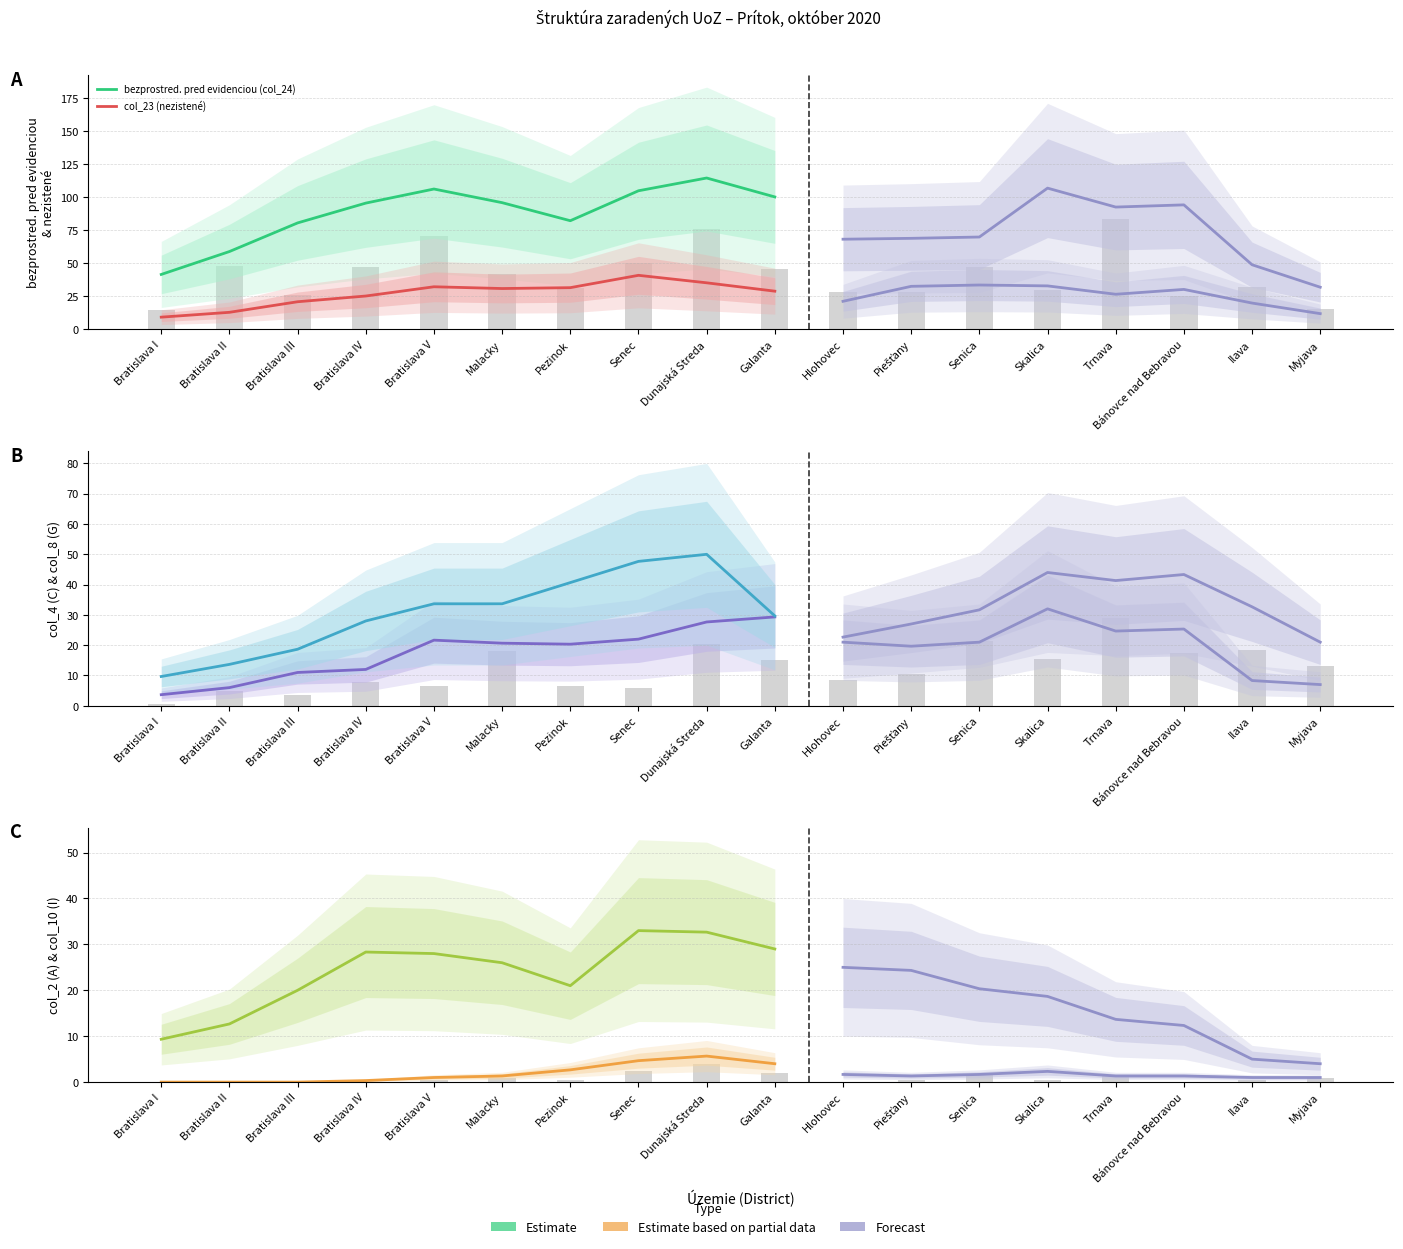

At which category is the sum across all series the highest?

Dunajská Streda